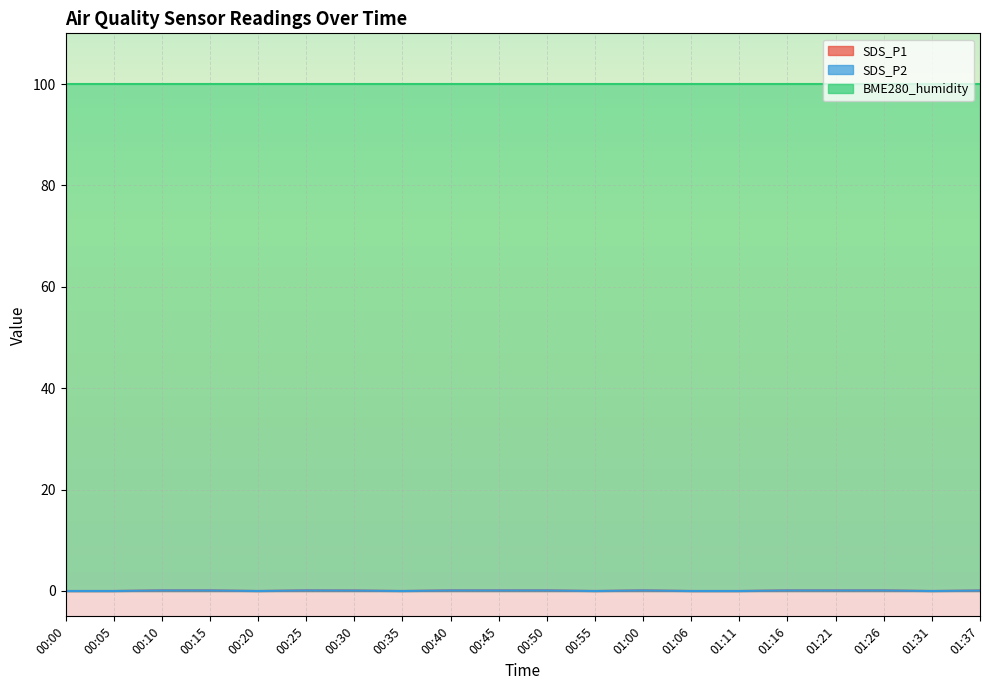

The value of SDS_P1 at 00:00 is 0.0. True or false?

True